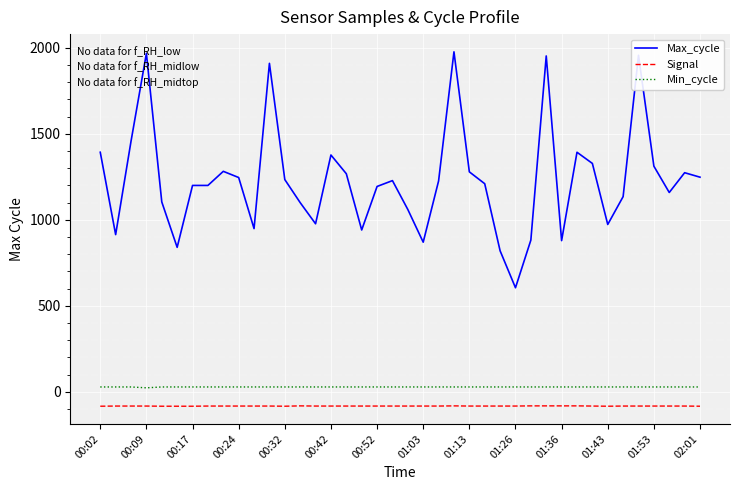

Which series has the largest range (max minus min)?

Max_cycle